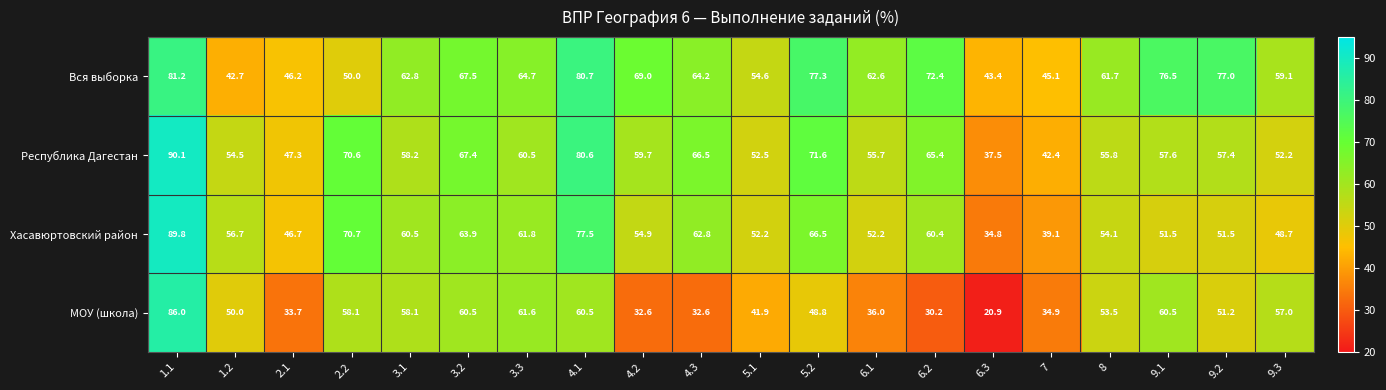

Rank the series at 6.1 from lowest to highest value.

МОУ (школа), Хасавюртовский район, Республика Дагестан, Вся выборка